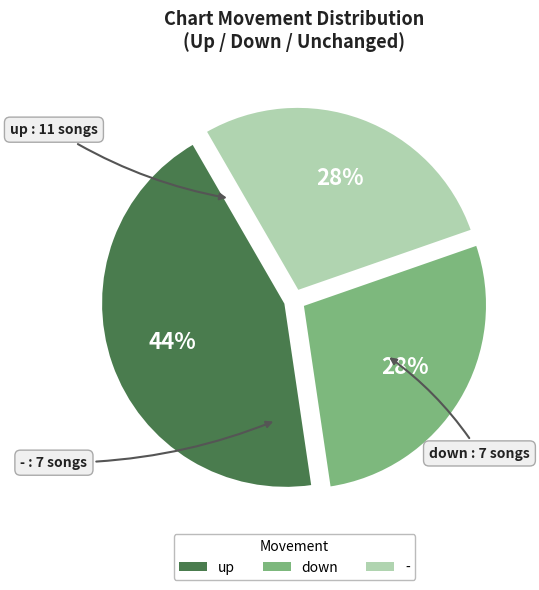

What is the ratio of the value at up to the value at down?

1.6